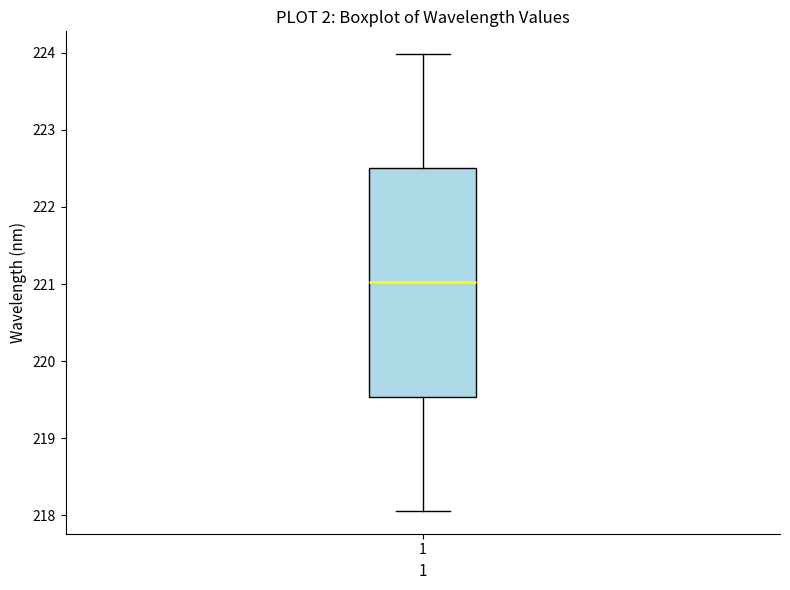

Read this box plot against the y-axis: the position of the median line, the range covered by the box, and the ends of both whiskers. The values are not printed on the chart, so give them approximately, as read against the axis.

median 221.0, box 219.5 to 222.5, whiskers 218.1 to 224.0